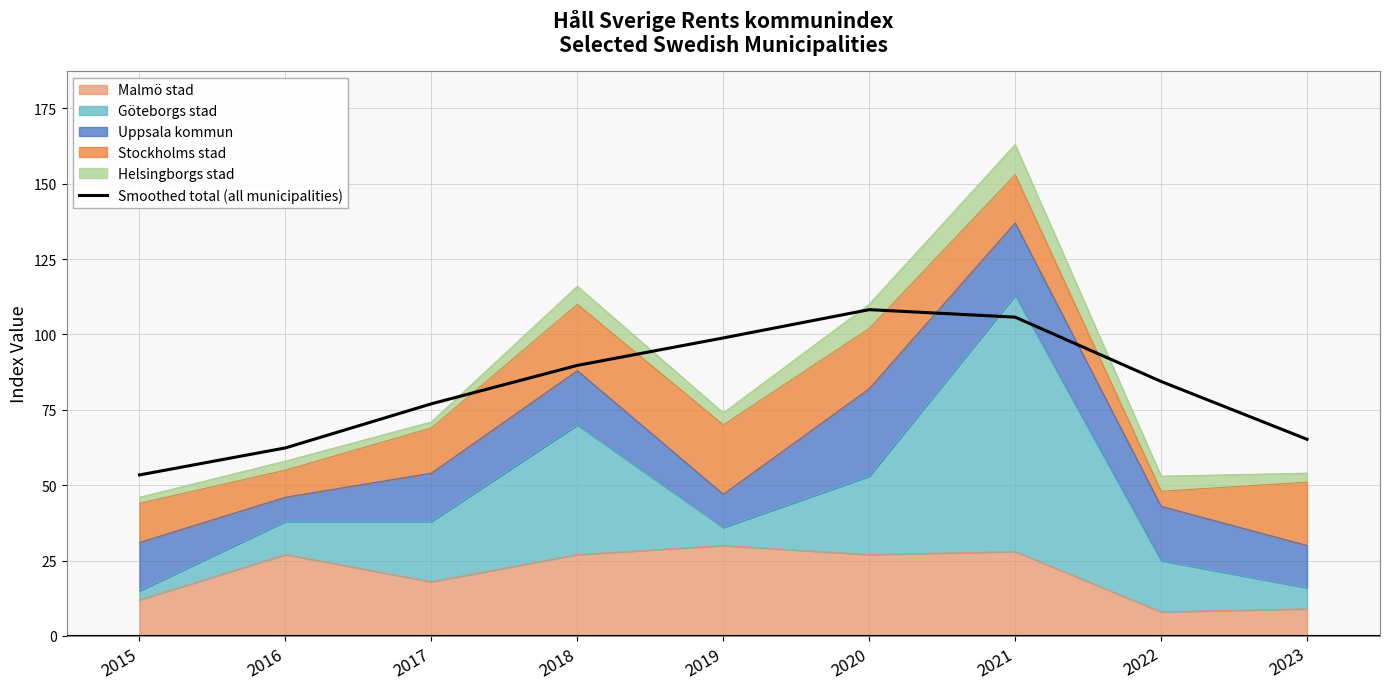

True or false: the data has more than 2 interior local peaks.

False